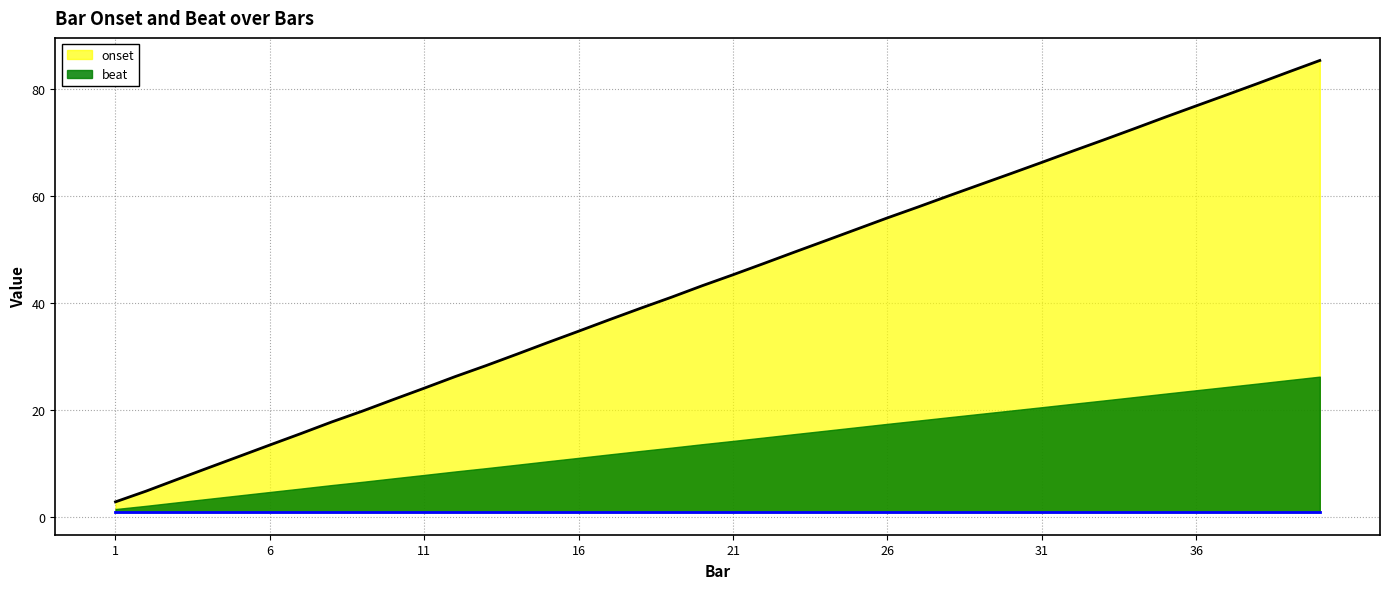

Which category has the lowest value across all series?

1